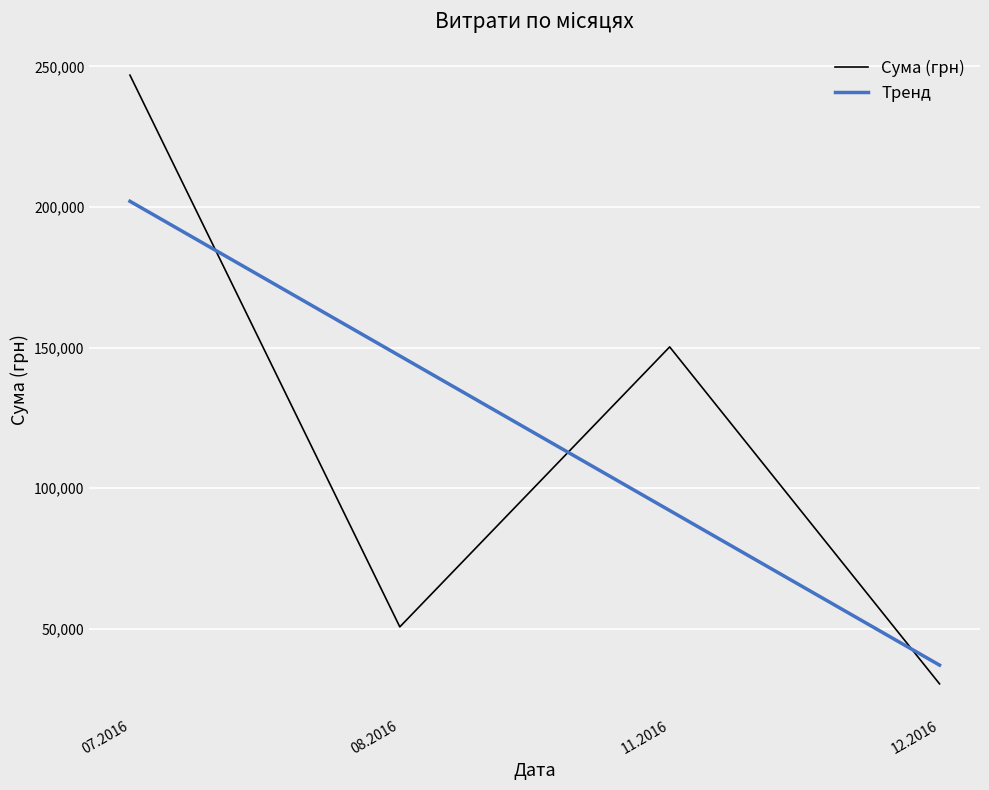

After their last crossing, which series has the higher values: Сума (грн) or Тренд?

Тренд